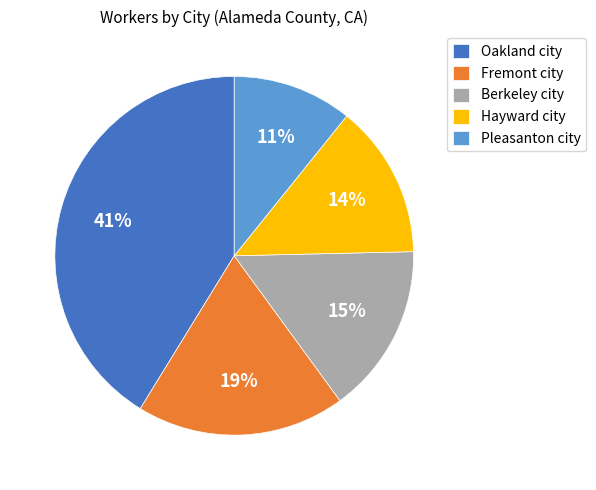

To the nearest percent, what percentage of the pie is Fremont city?

19%